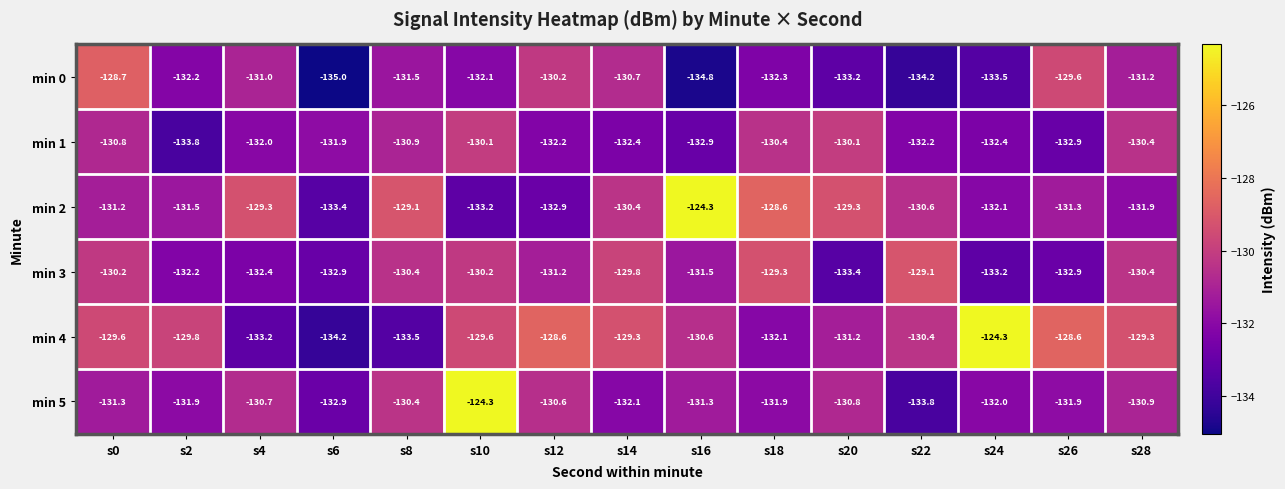

At which category is the sum across all series the highest?

s10